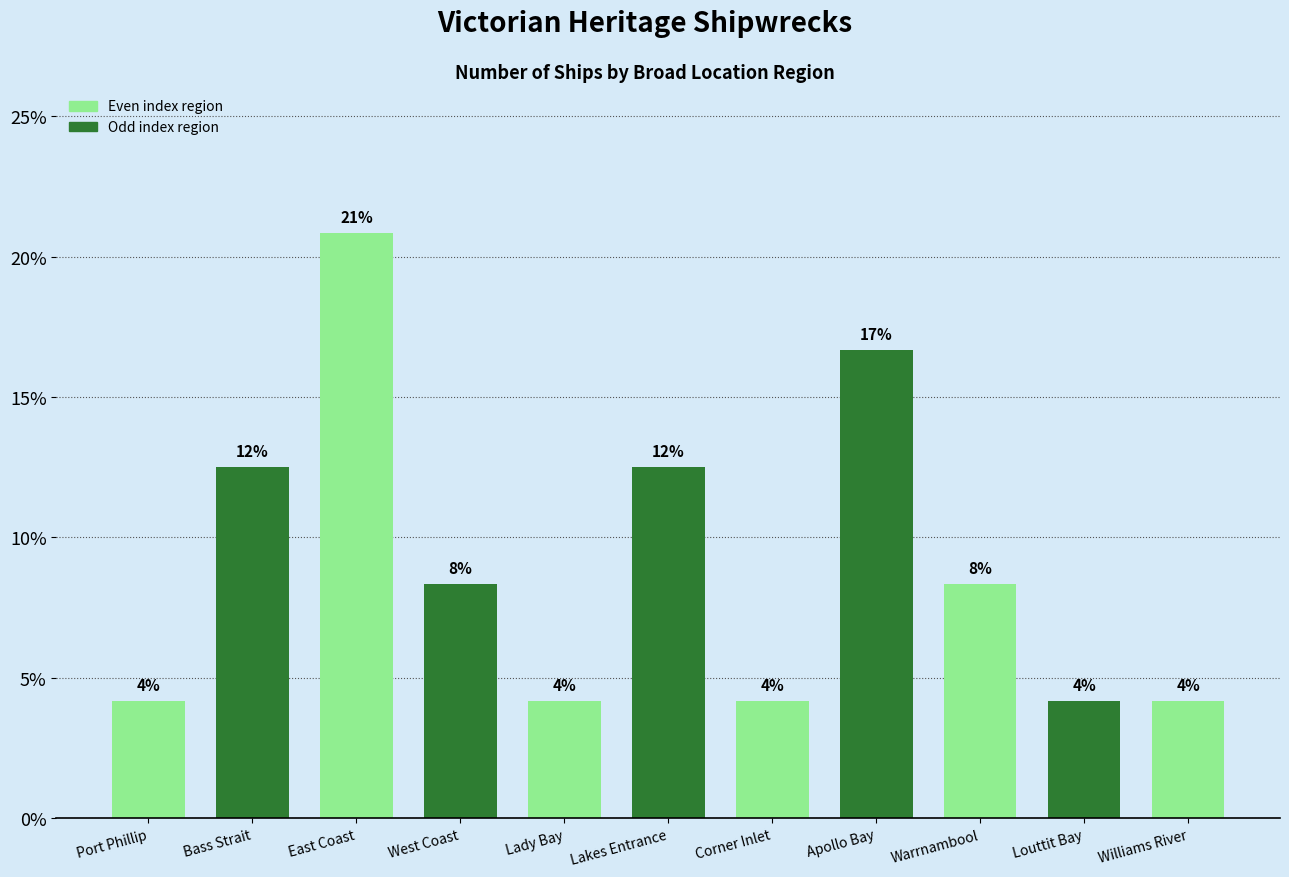

The chart shows a value of 4.0 at Bass Strait. True or false?

False